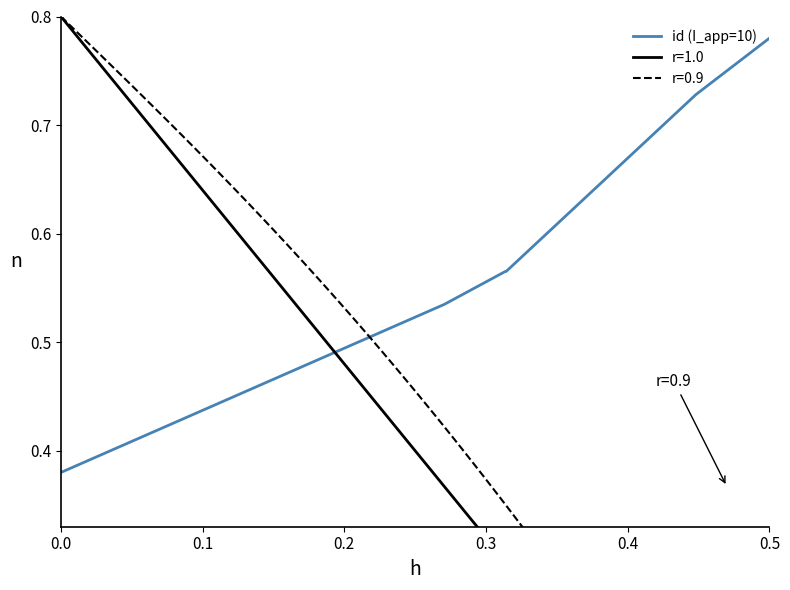

The id (I_app=10) series shows 1.4 at 0.5. True or false?

False